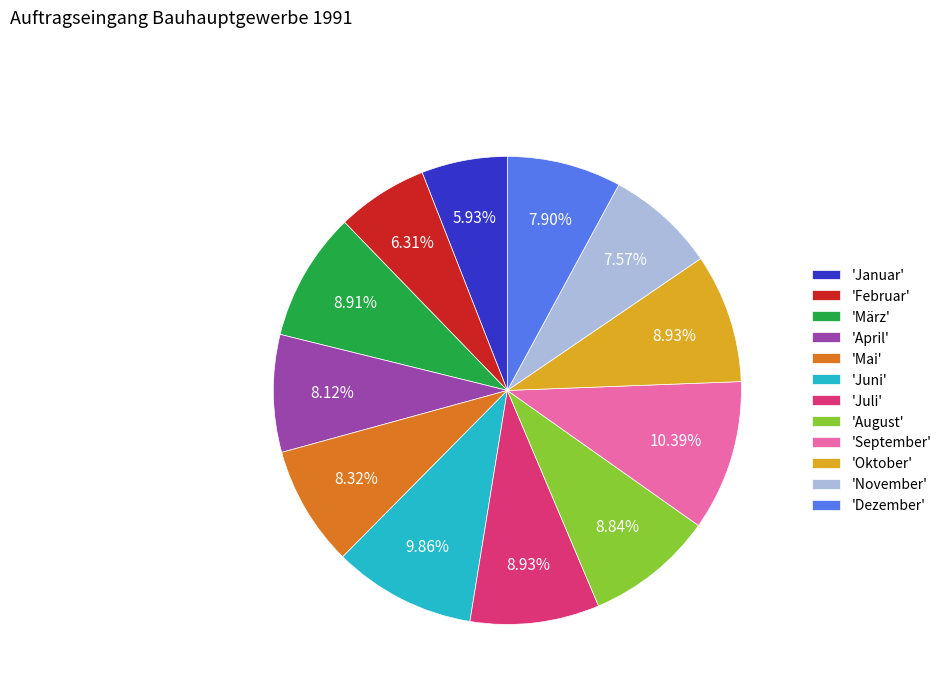

Does 'Juli' account for over 50% of the chart?

No